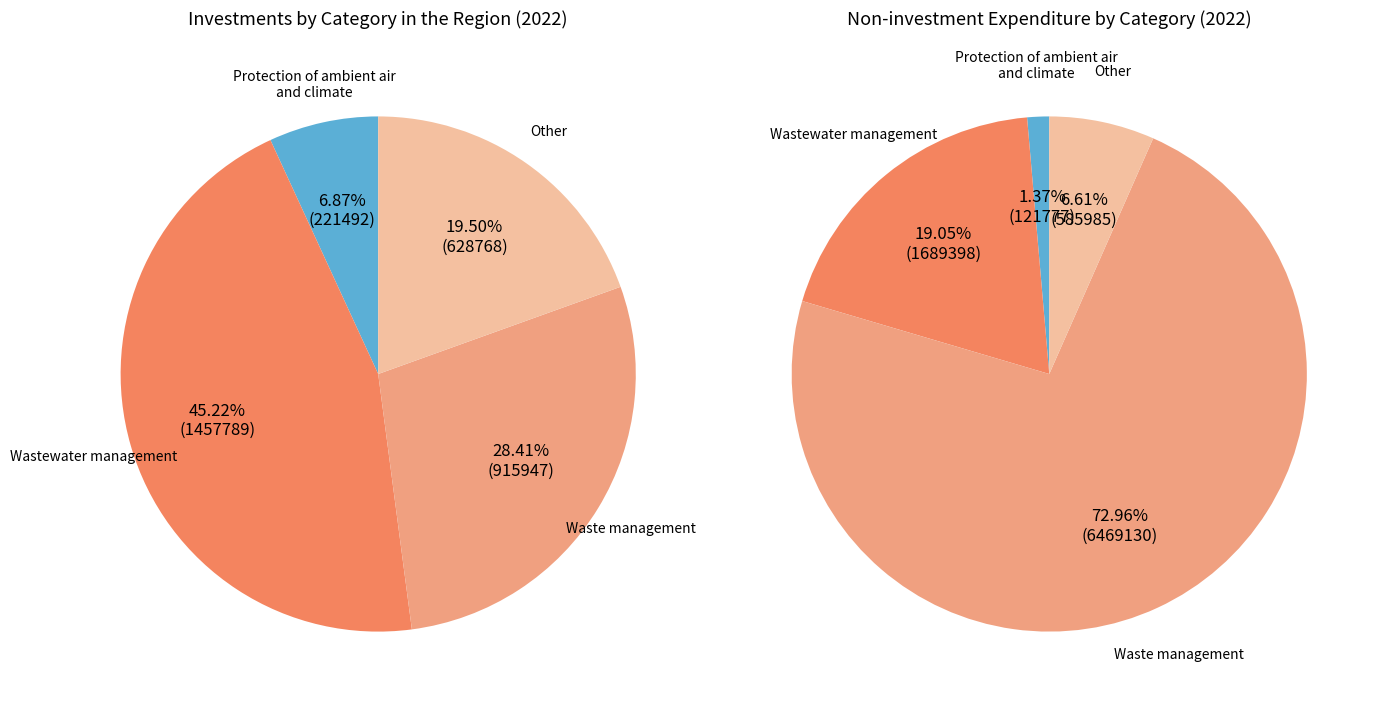

Rank the categories by value from highest to lowest.

nakládání s odpadními vodami, nakládání s odpady, ostatní, ochrana ovzduší a klimatu